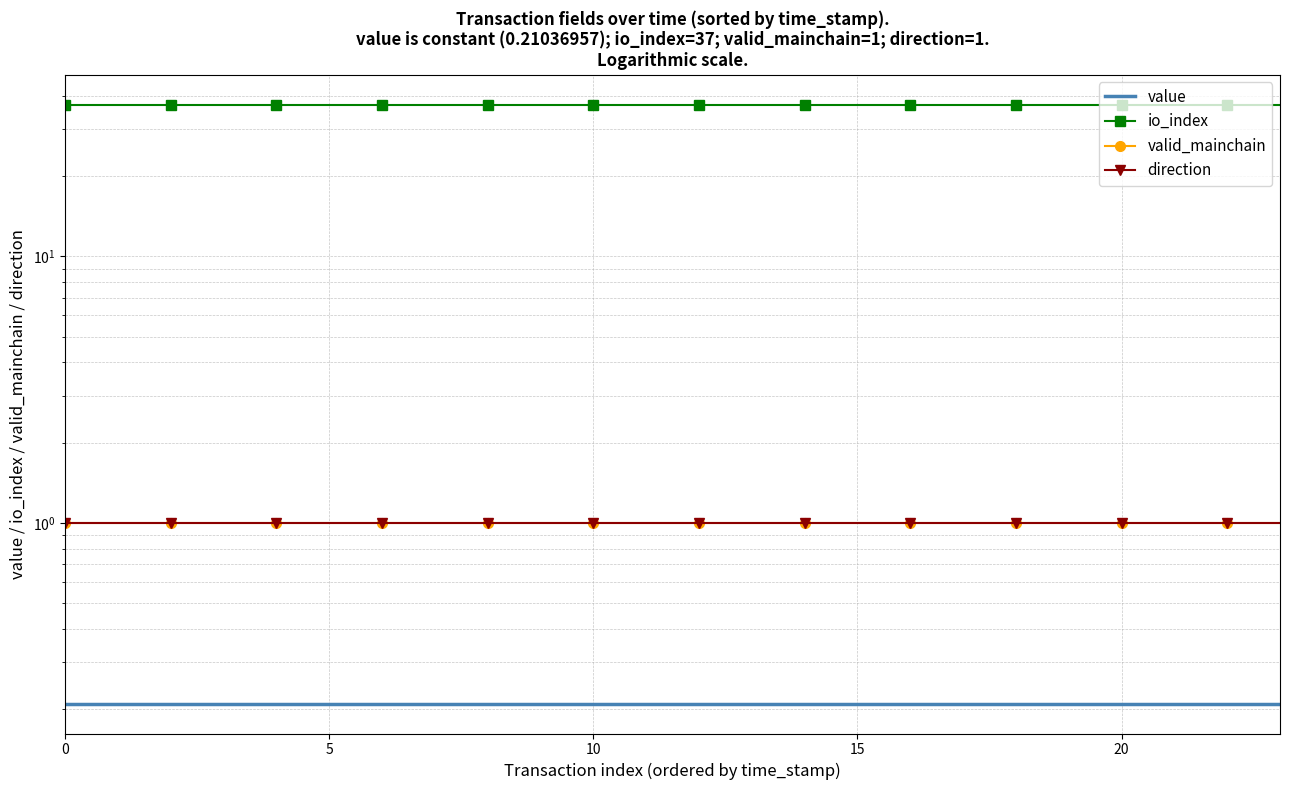

What is the label of the 16th point from the left?

15